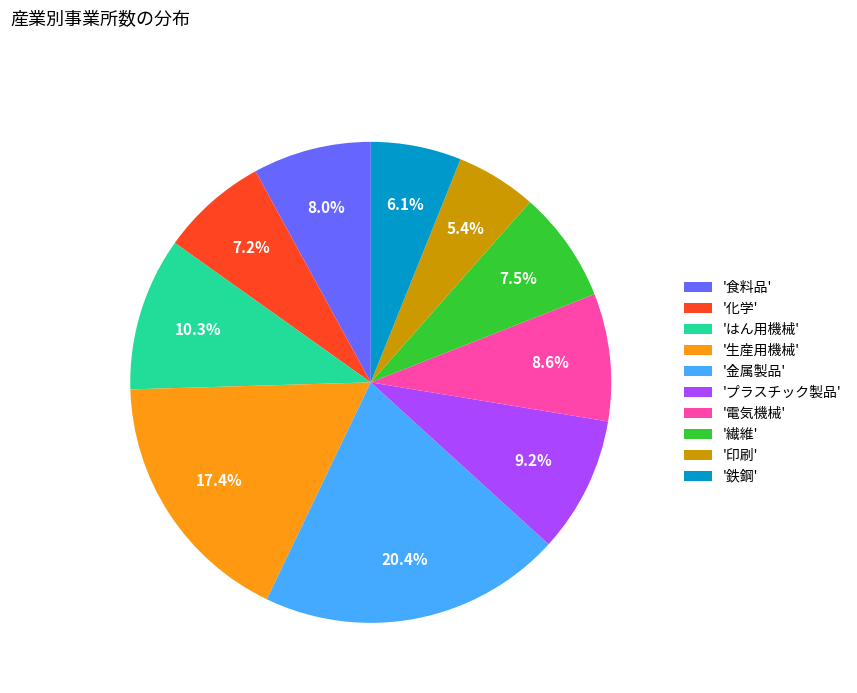

What portion of the pie excludes '食料品'?

92.0%